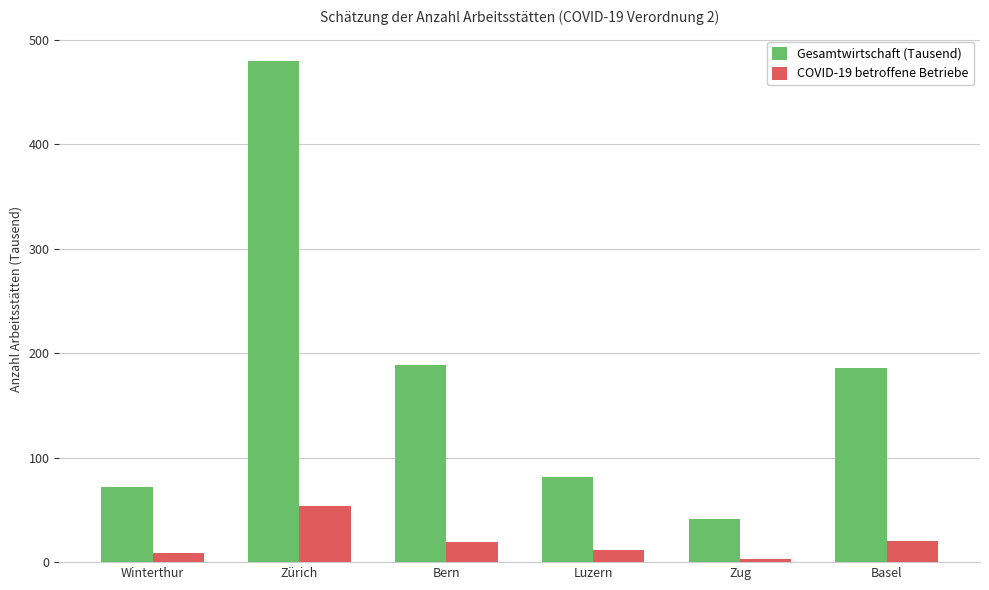

Between Zürich and Basel, which series saw the biggest shift?

Gesamtwirtschaft (Tausend)